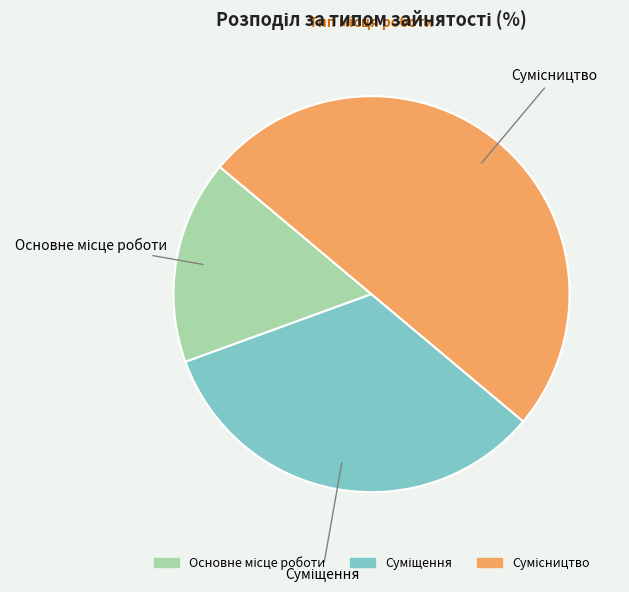

True or false: Суміщення accounts for 33% of the total.

True